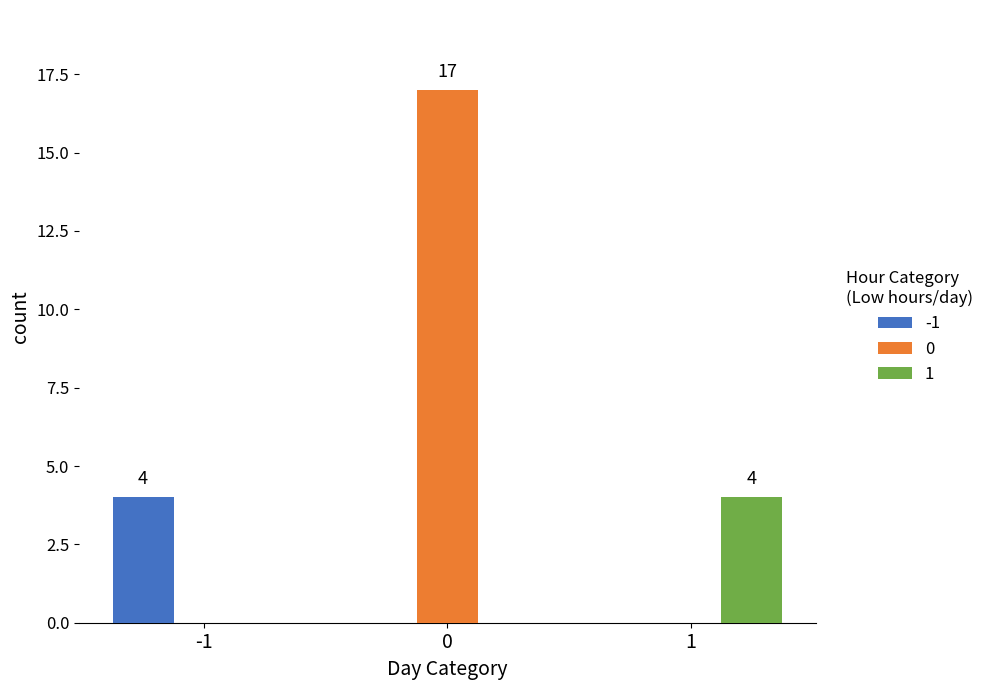

How many data points does each series have?

3